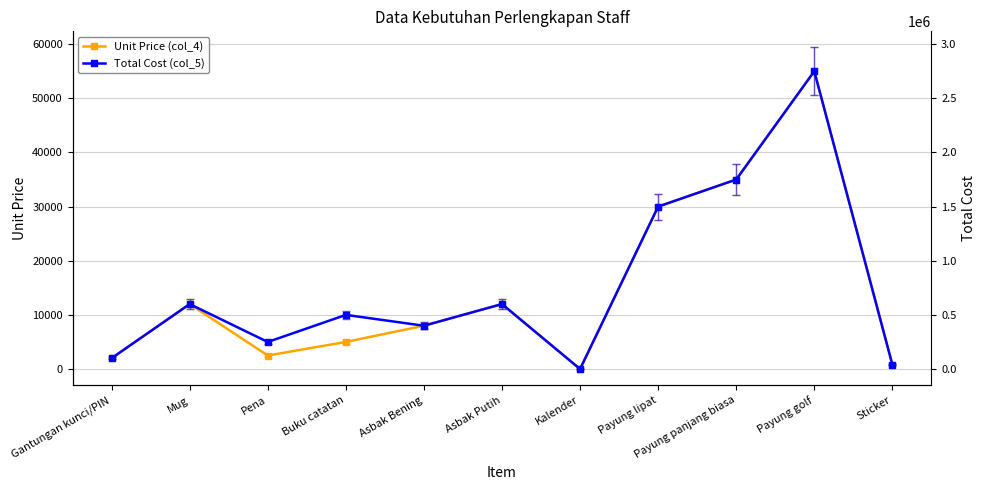

What is the difference between the maximum and minimum values in the Total Cost (col_5) series?

2750000